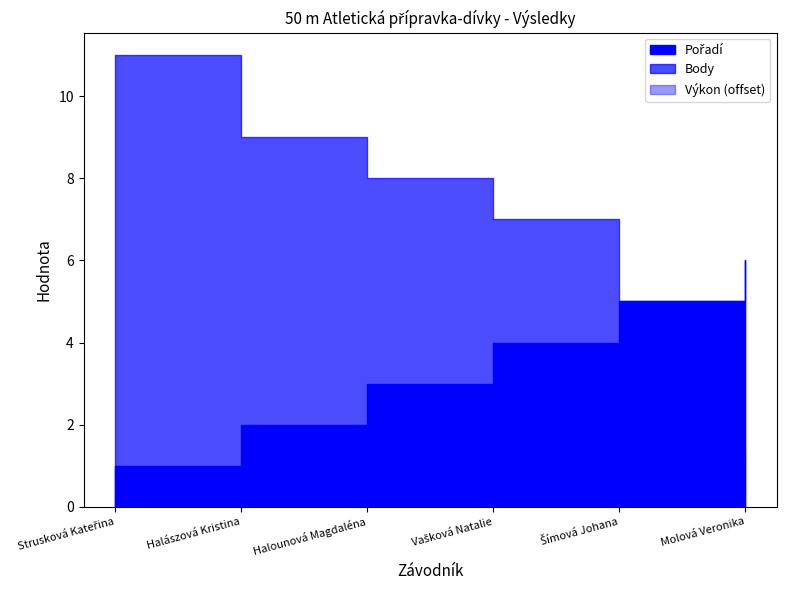

Reading left to right, transcribe all the data shown in this chart.

Pořadí: 1.0	2.0	3.0	4.0	5.0	6.0
Výkon: 7.9	7.9	8.1	8.2	8.2	8.2
Body: 11.0	9.0	8.0	7.0	5.0	4.0